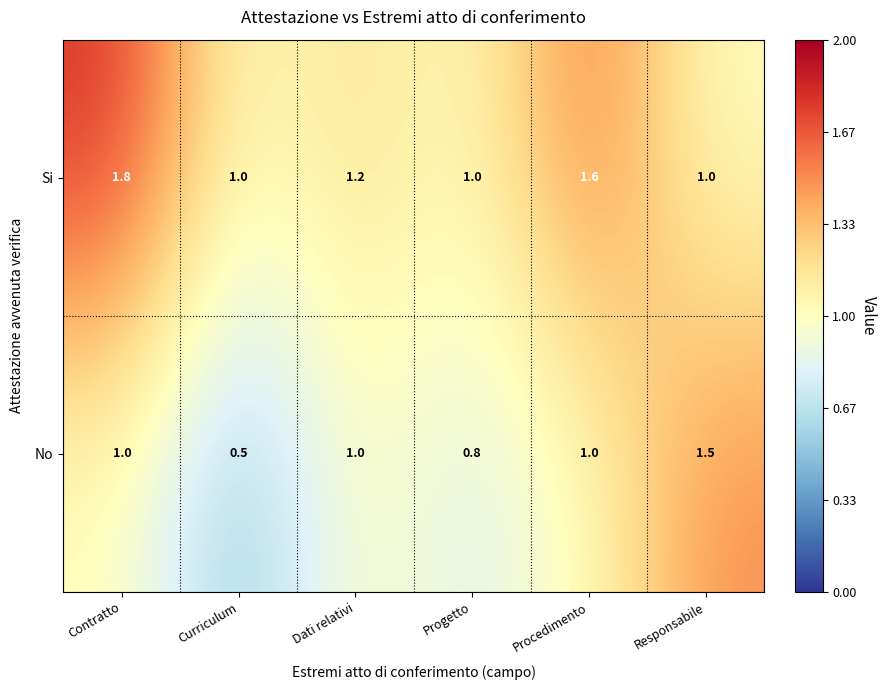

What is the difference between the highest and lowest values at Curriculum?

0.5